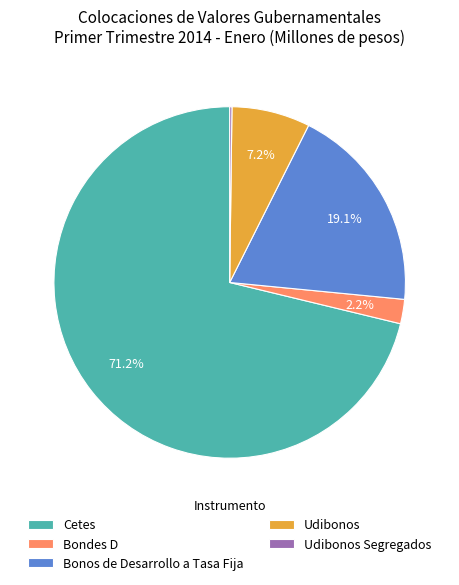

What percentage is the Cetes slice, to the nearest percent?

71%